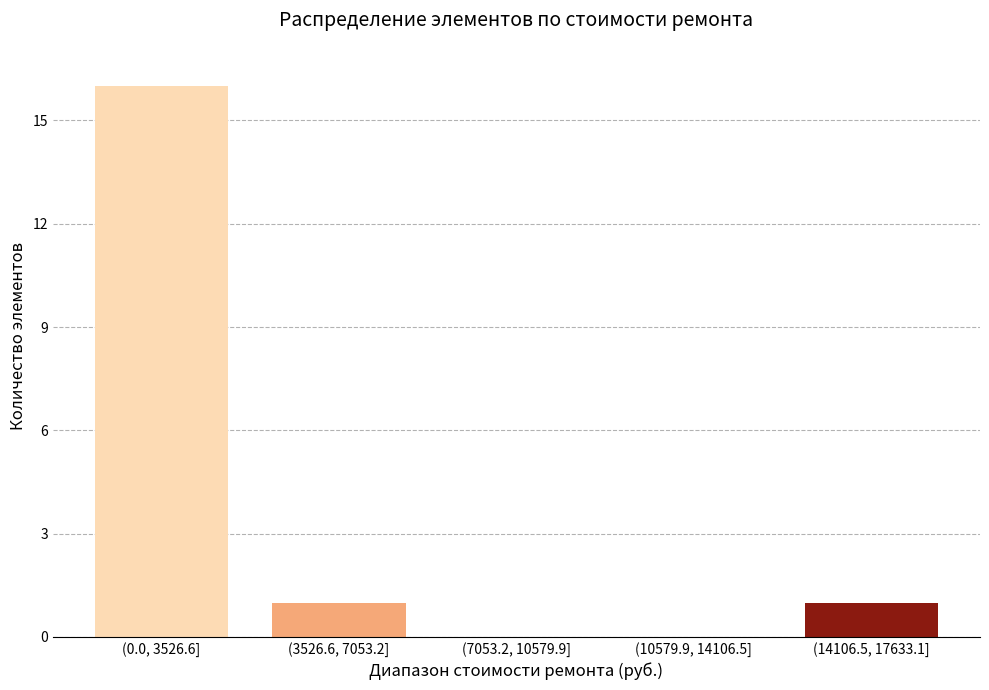

Reading left to right, extract all data points from this chart.

(0.0, 3526.6]=16	(3526.6, 7053.2]=1	(7053.2, 10579.9]=0	(10579.9, 14106.5]=0	(14106.5, 17633.1]=1